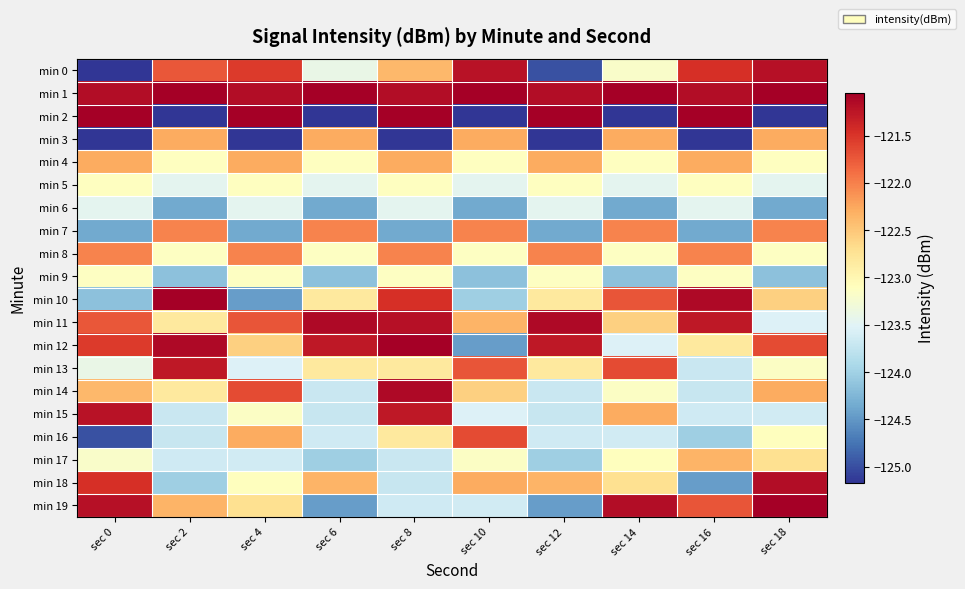

Between sec 18 and sec 10, which is larger?

sec 18